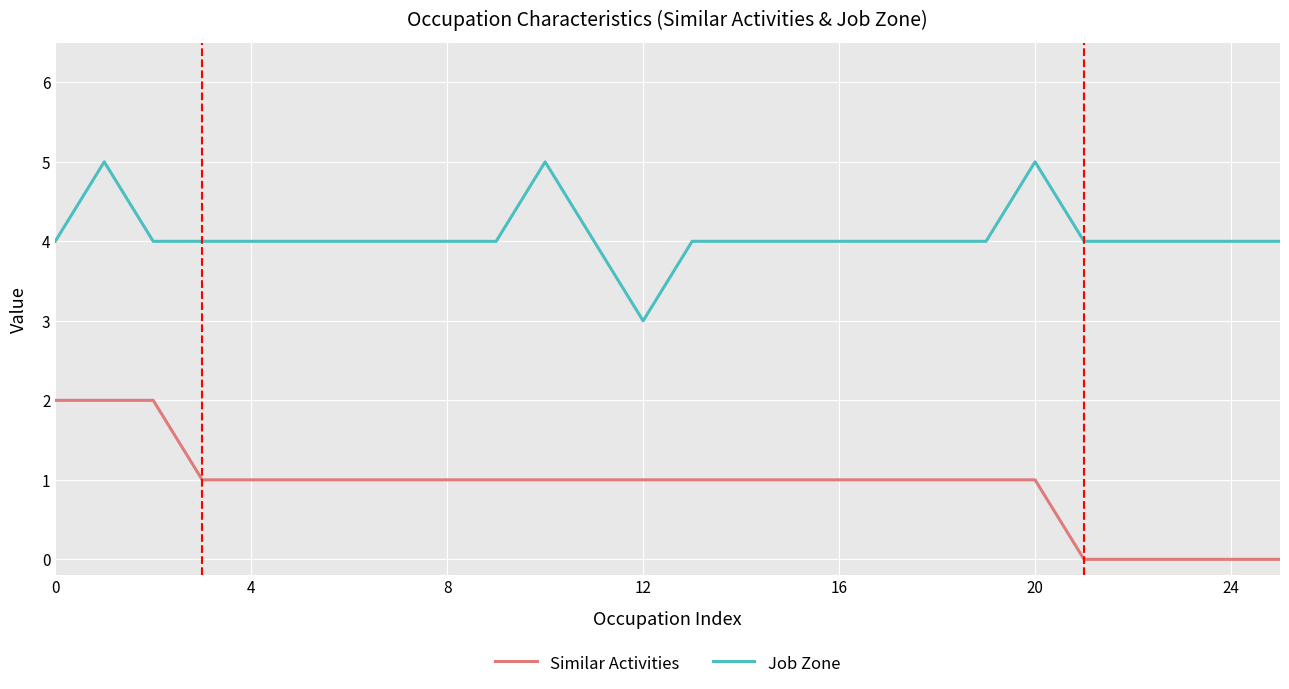

True or false: Job Zone and Similar Activities intersect in this chart.

False